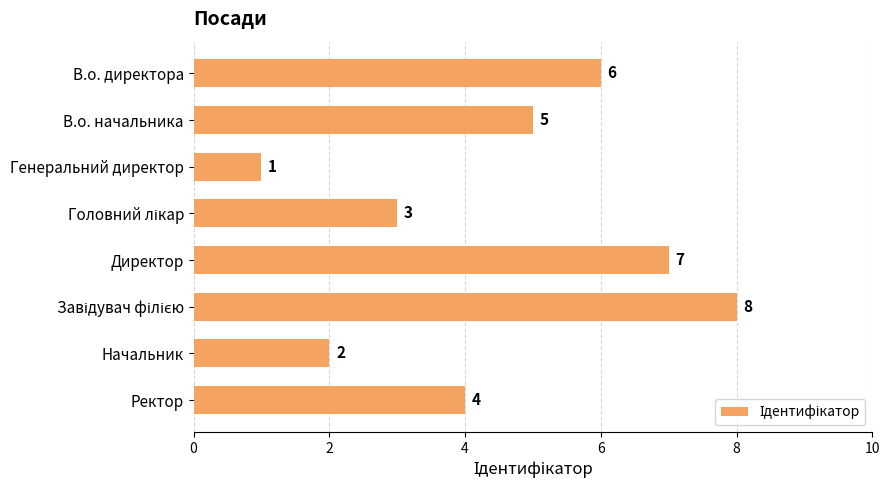

How many values are below 5?

4